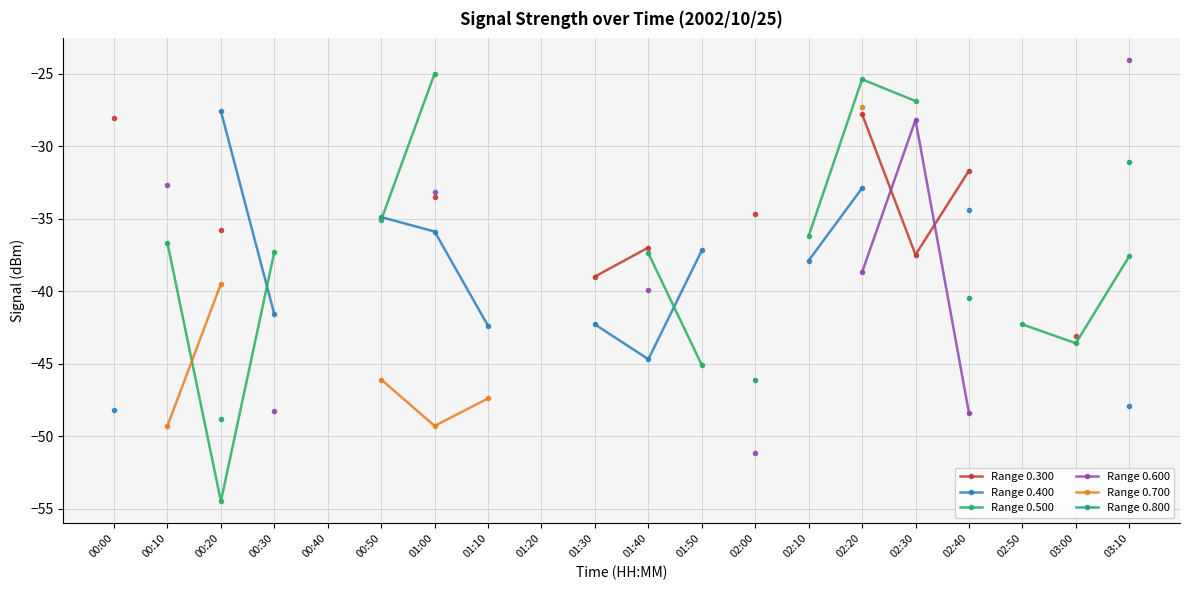

What is the greatest value displayed?

-24.1